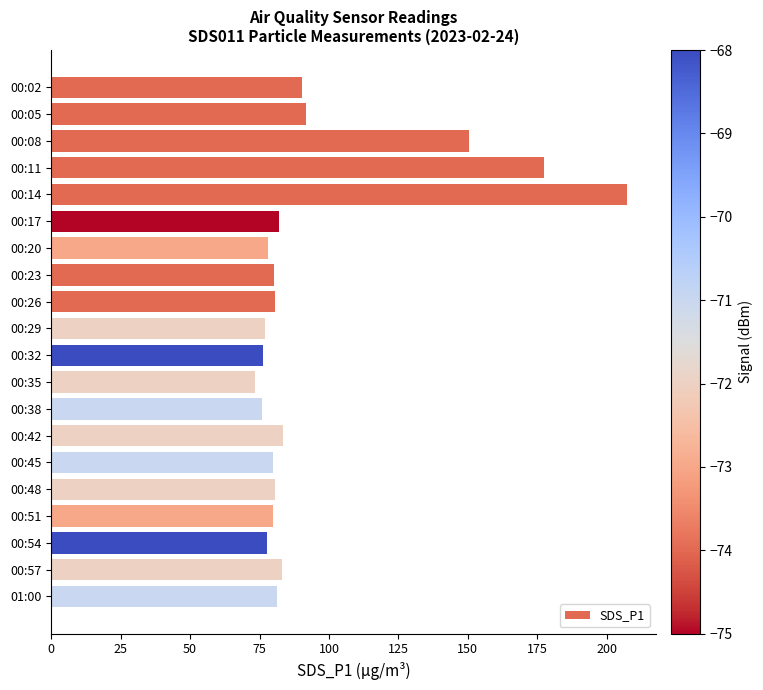

What is the label of the 1st bar from the bottom?

01:00